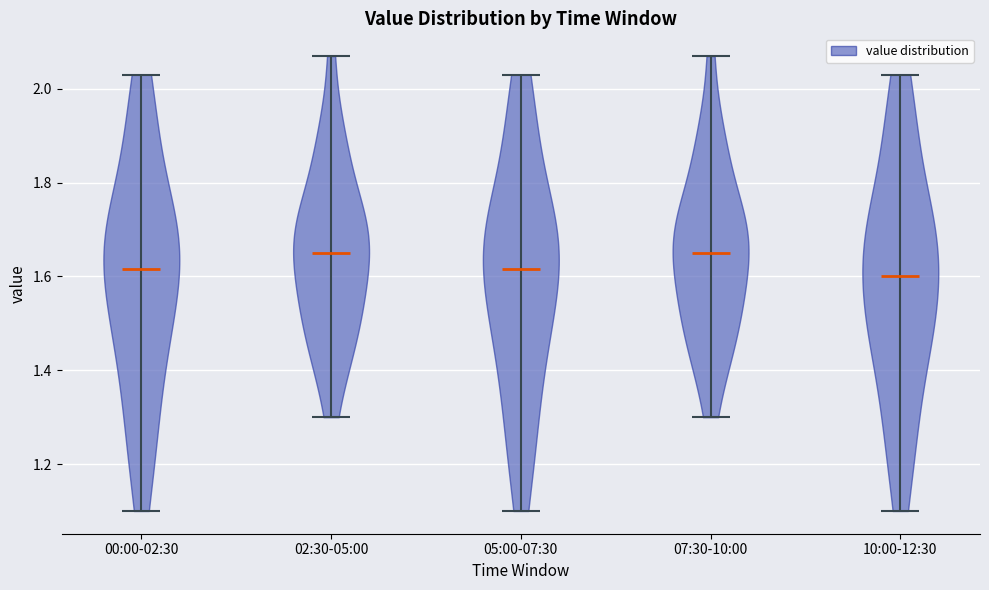

Reading left to right, read every violin against the y-axis: where its median line is, and the lowest and highest points it reaches. The values are not printed on the chart, so give them approximately, as read against the axis.

00:00-02:30: median line 1.62, lowest point 1.10, highest point 2.04
02:30-05:00: median line 1.66, lowest point 1.30, highest point 2.08
05:00-07:30: median line 1.62, lowest point 1.10, highest point 2.04
07:30-10:00: median line 1.66, lowest point 1.30, highest point 2.08
10:00-12:30: median line 1.60, lowest point 1.10, highest point 2.04